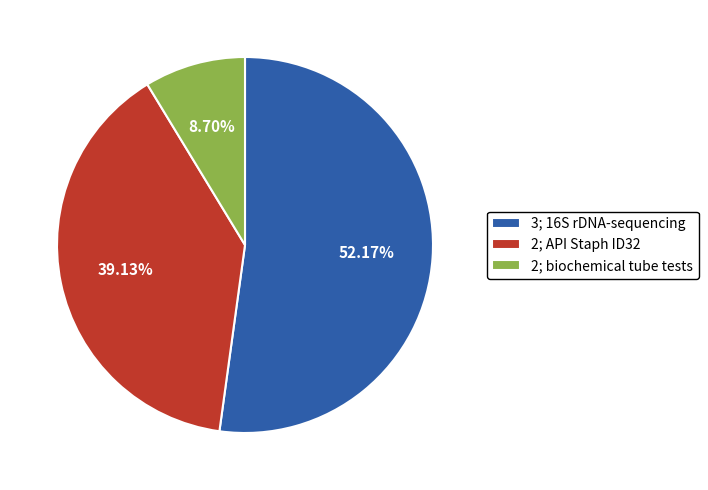

To the nearest percent, what is the average slice percentage?

33%